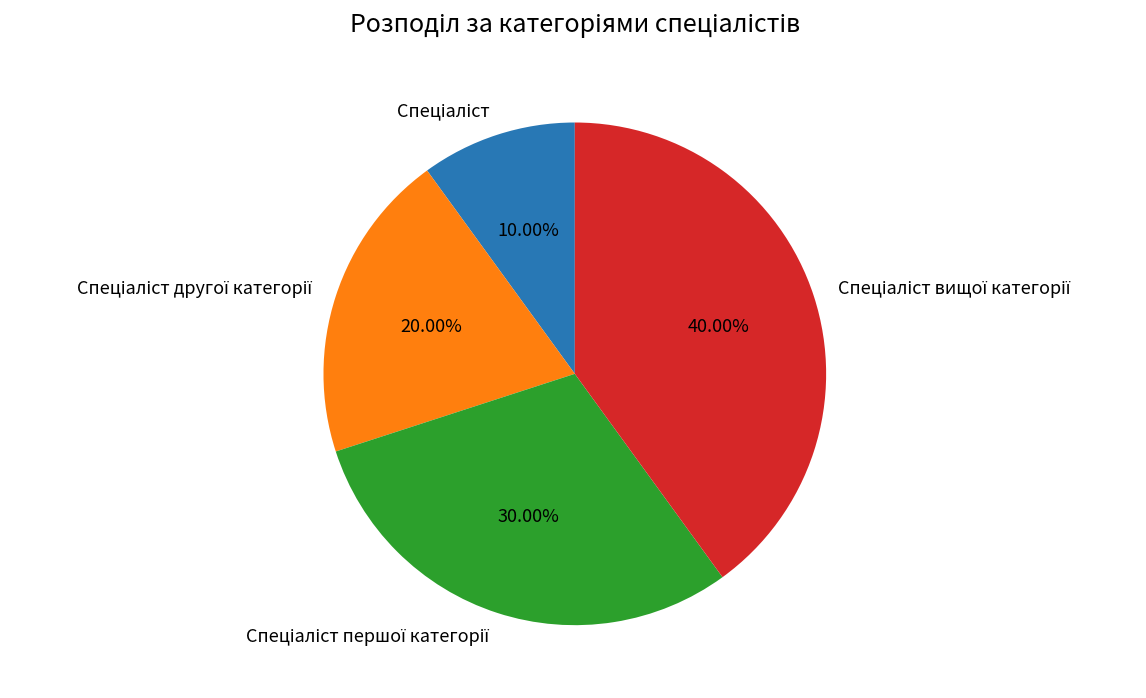

Does any single category account for the majority?

No